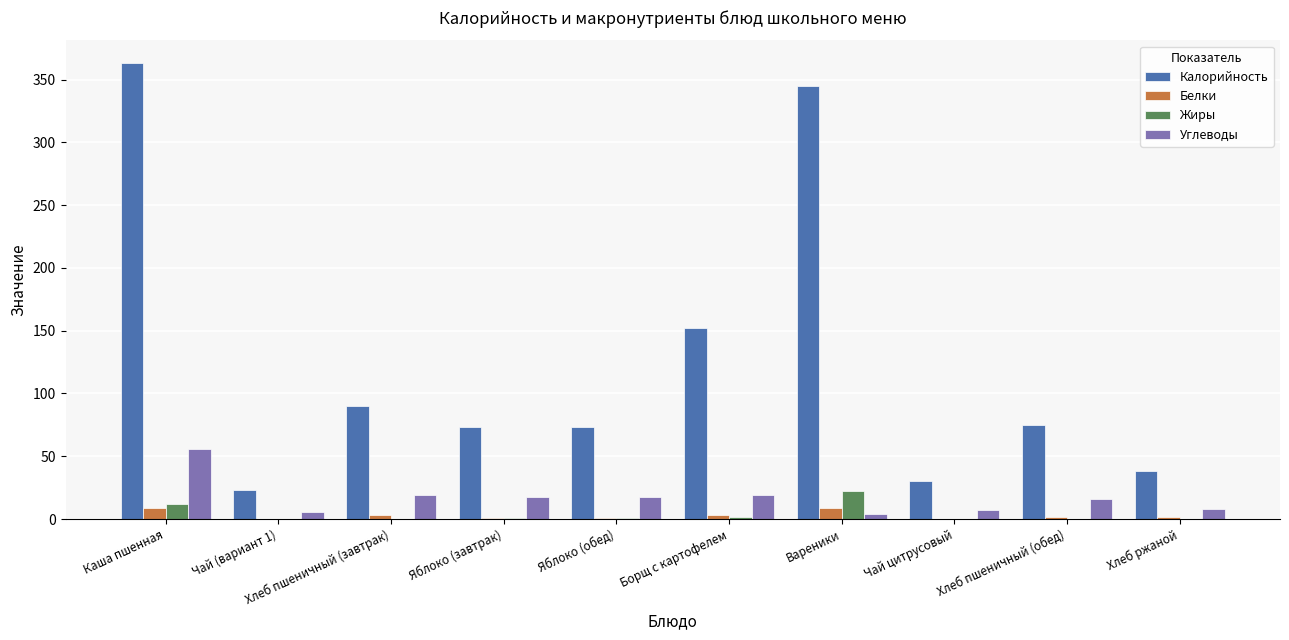

How many groups of bars are there?

10